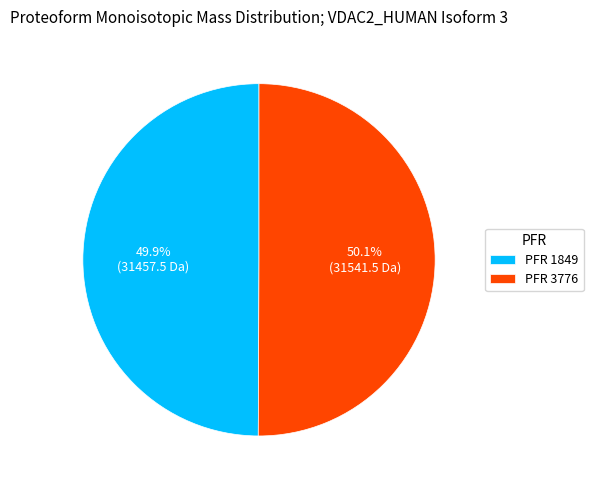

Count the number of slices in the pie.

2